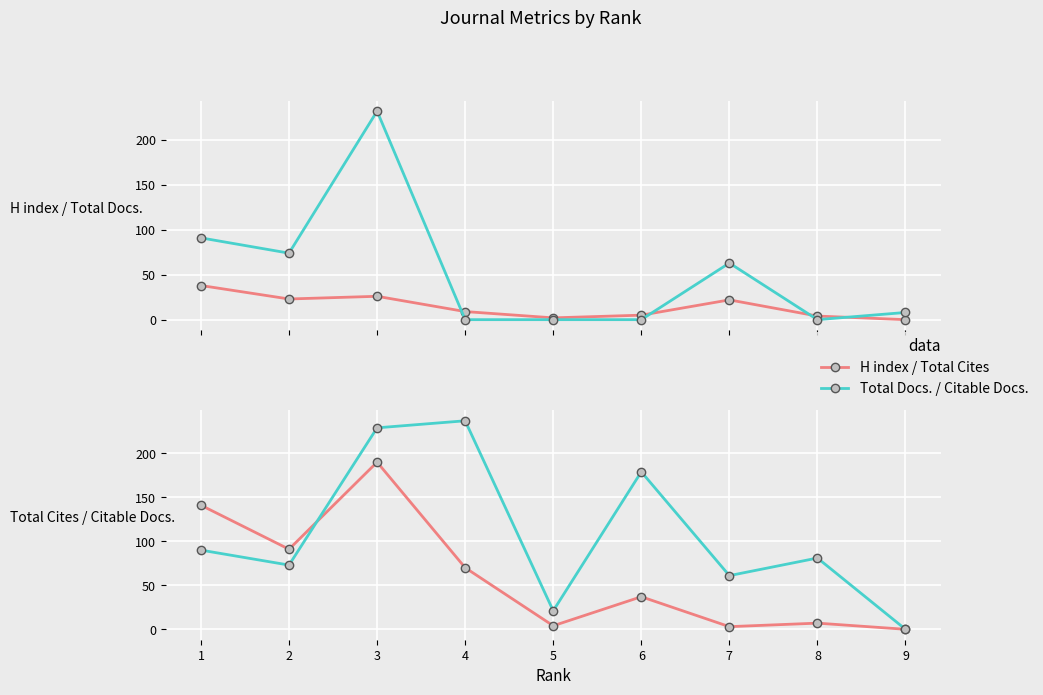

In Citable Docs. (3years), how many points are lower than both neighbors (excluding endpoints)?

3